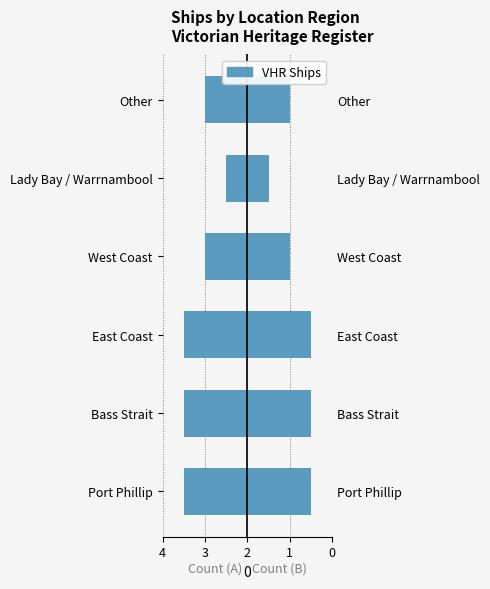

What is the value of the 1st bar from the left?

3